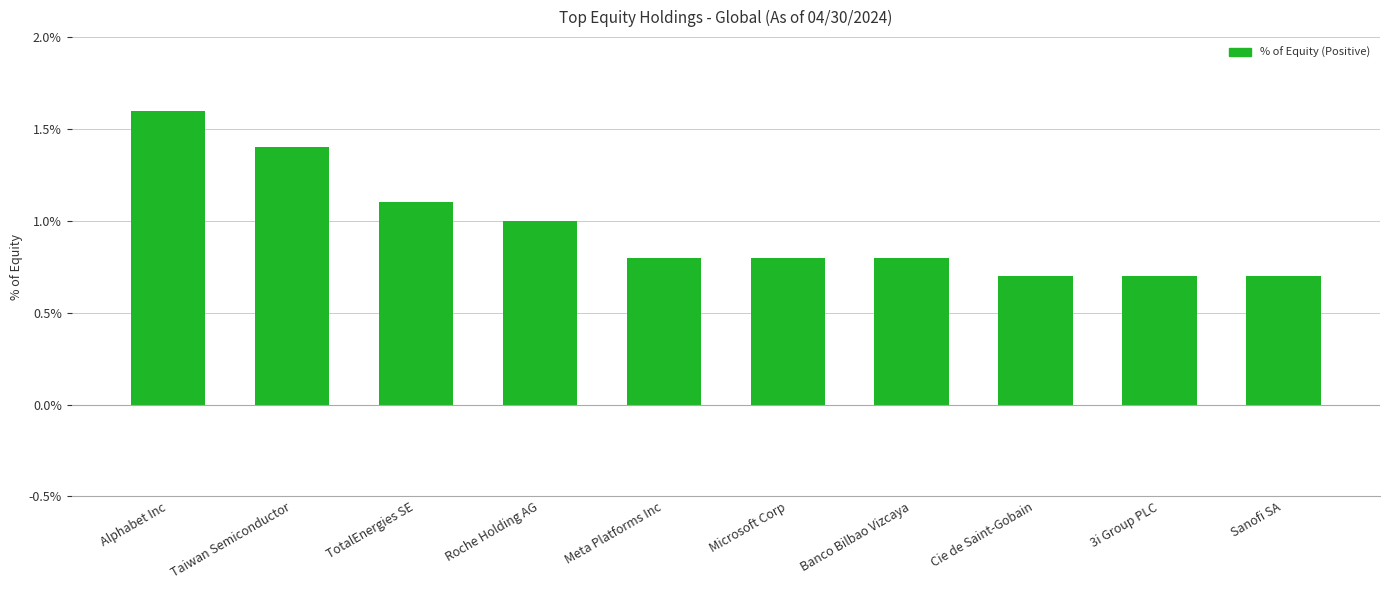

What is the approximate value at Alphabet Inc?

1.6